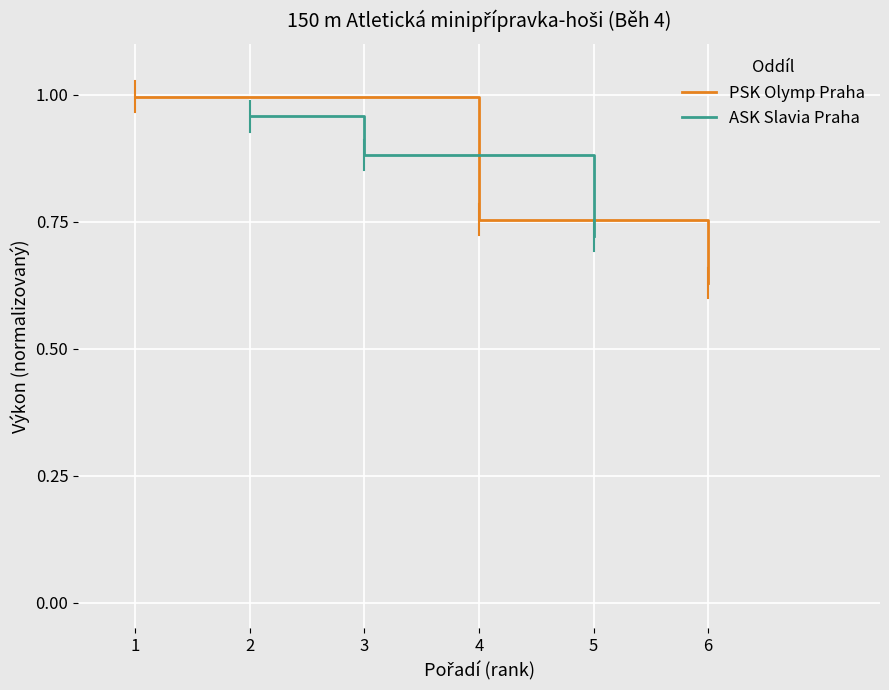

What is the difference between the maximum and second lowest values in the PSK Olymp Praha series?

0.2